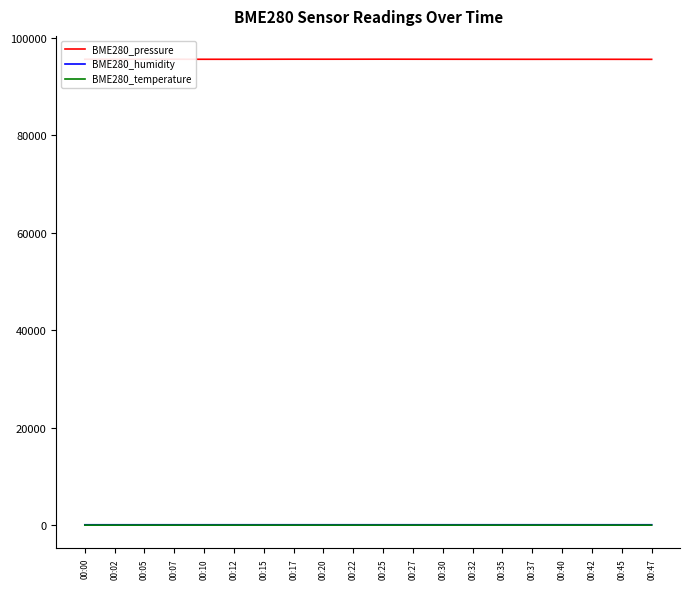

How many values in the BME280_pressure series are below 95628?

10